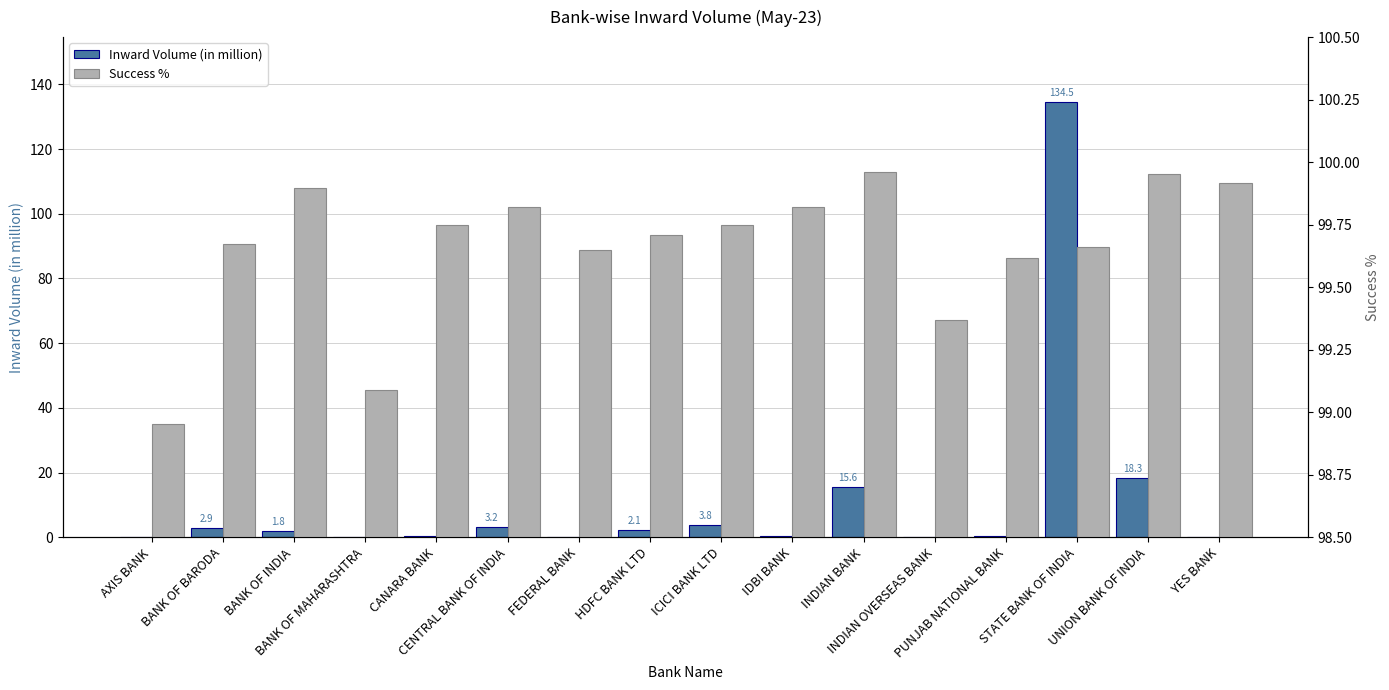

The value of Inward Volume (in million) at IDBI BANK is 0.4. True or false?

True